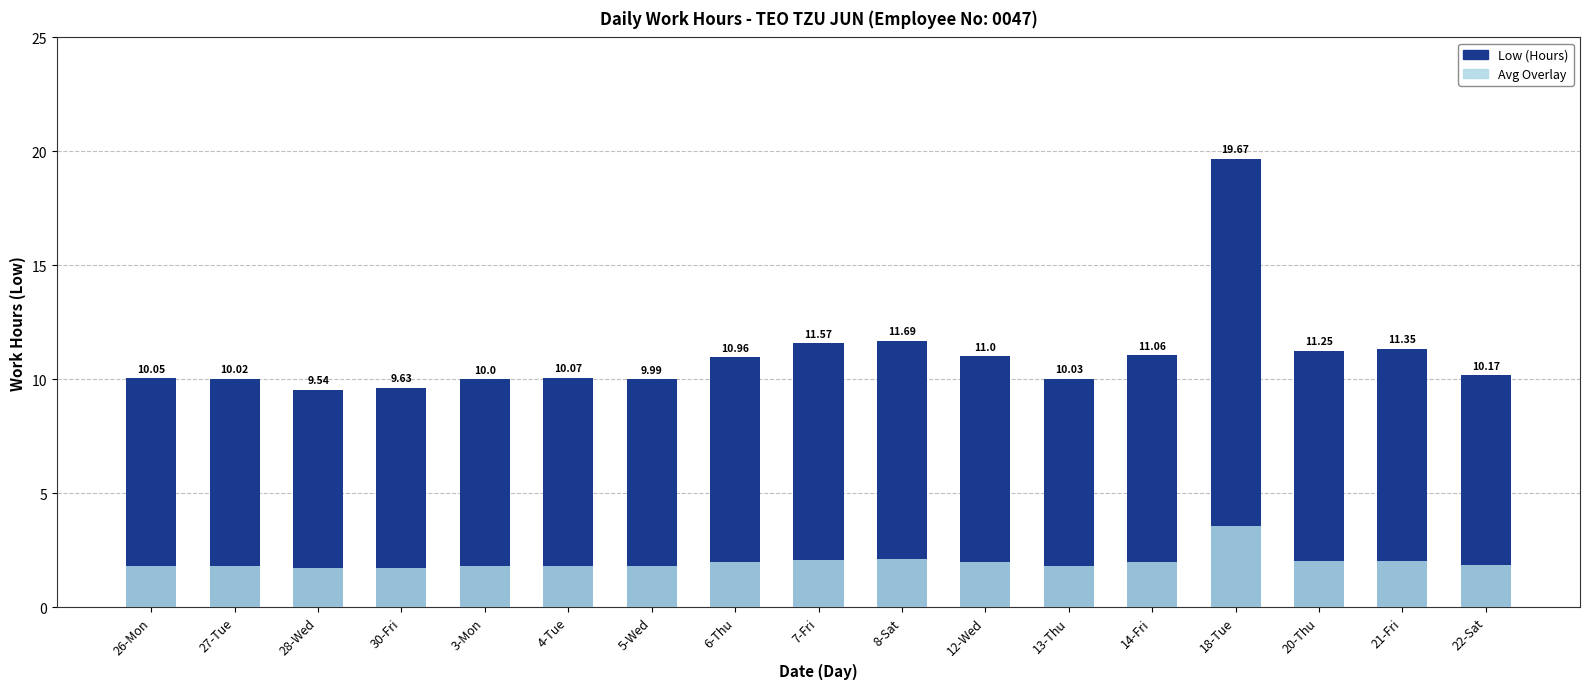

At 8-Sat, list the series in order from largest to smallest.

Low (Hours), Avg Overlay